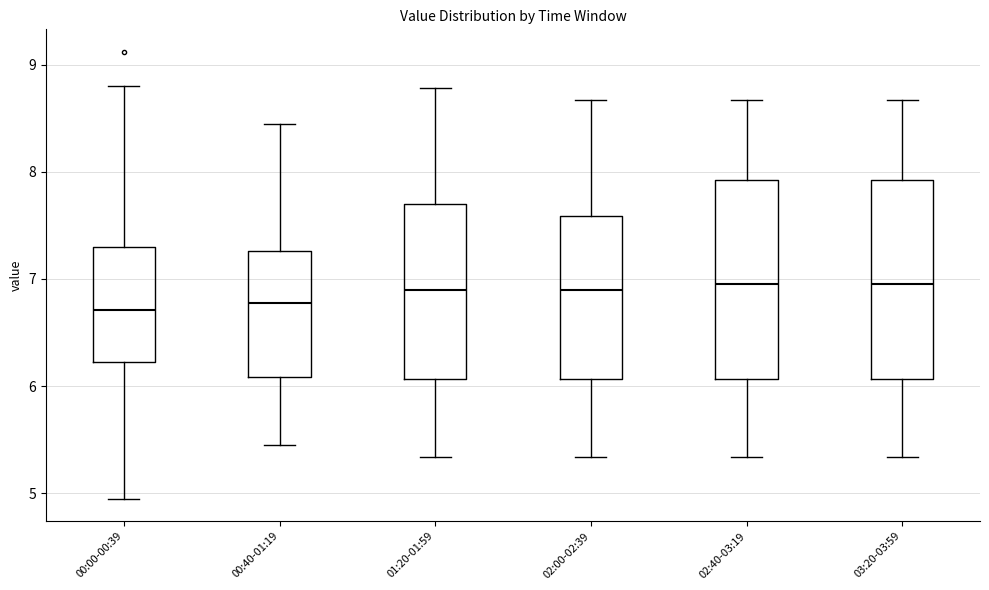

Reading left to right, read every box against the y-axis: the position of its median line, the range the box covers, and the ends of its whiskers. The values are not printed on the chart, so give them approximately, as read against the axis.

00:00-00:39: median 6.7, box 6.2 to 7.3, whiskers 5.0 to 8.8
00:40-01:19: median 6.8, box 6.1 to 7.3, whiskers 5.5 to 8.5
01:20-01:59: median 6.9, box 6.1 to 7.7, whiskers 5.3 to 8.8
02:00-02:39: median 6.9, box 6.1 to 7.6, whiskers 5.3 to 8.7
02:40-03:19: median 7.0, box 6.1 to 7.9, whiskers 5.3 to 8.7
03:20-03:59: median 7.0, box 6.1 to 7.9, whiskers 5.3 to 8.7